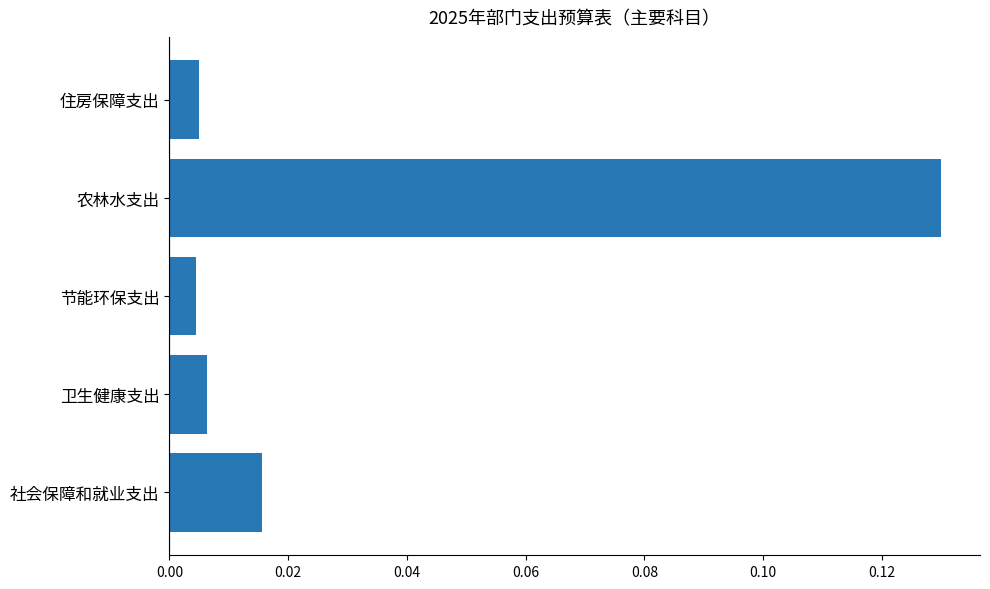

Are the bars horizontal?

Yes